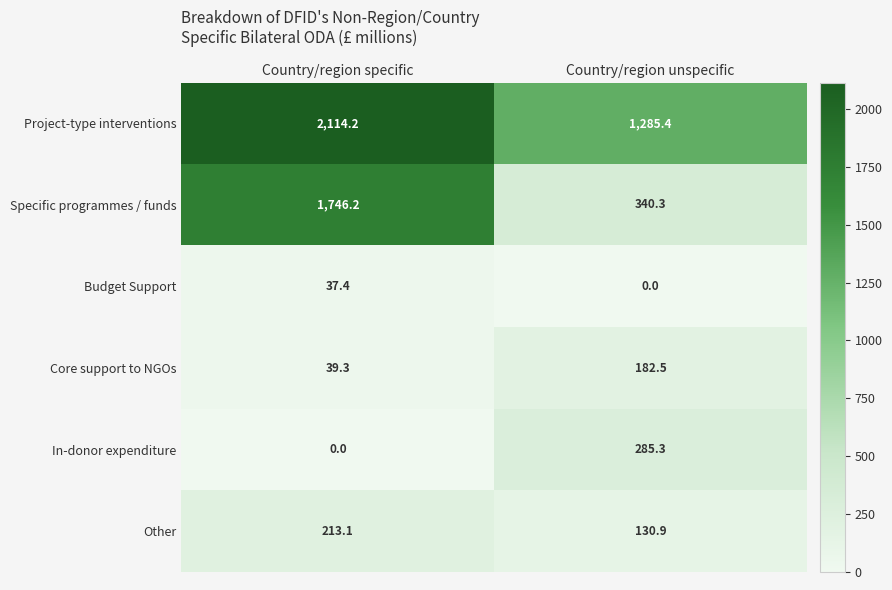

Reading left to right, list all the values displayed in this chart.

Project-type interventions: 2114.2	1285.4
Specific programmes / funds: 1746.2	340.3
Budget Support: 37.4	0.0
Core support to NGOs: 39.3	182.5
In-donor expenditure: 0.0	285.3
Other: 213.1	130.9